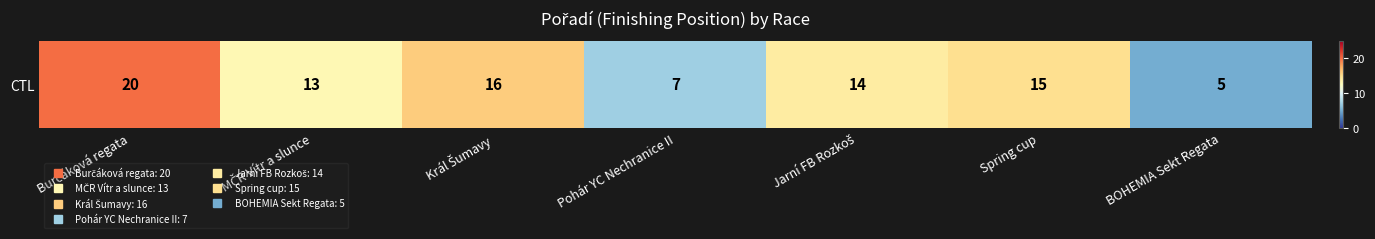

Is it true that the value at Pohár YC Nechranice II is 11?

False